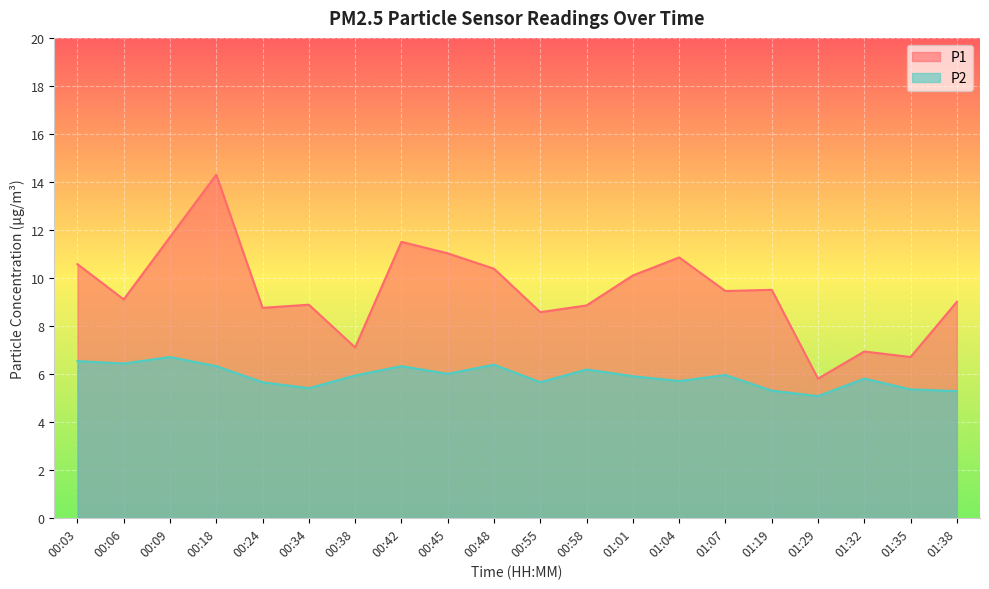

At how many categories does at least one series exceed 7?

17